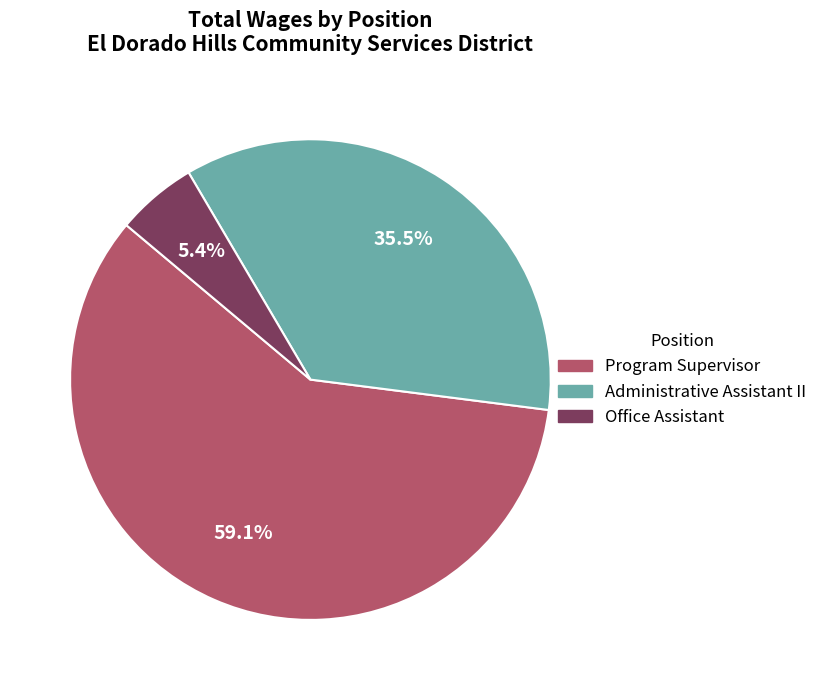

Which has a higher value, Administrative Assistant II or Program Supervisor?

Program Supervisor